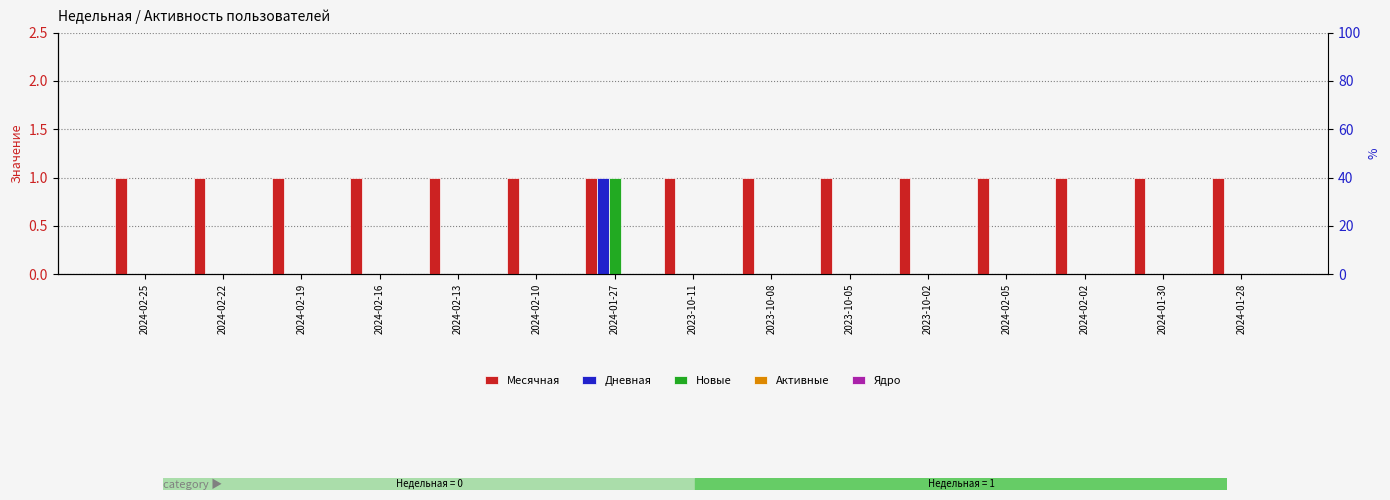

What position from the left is 2024-02-02?

13